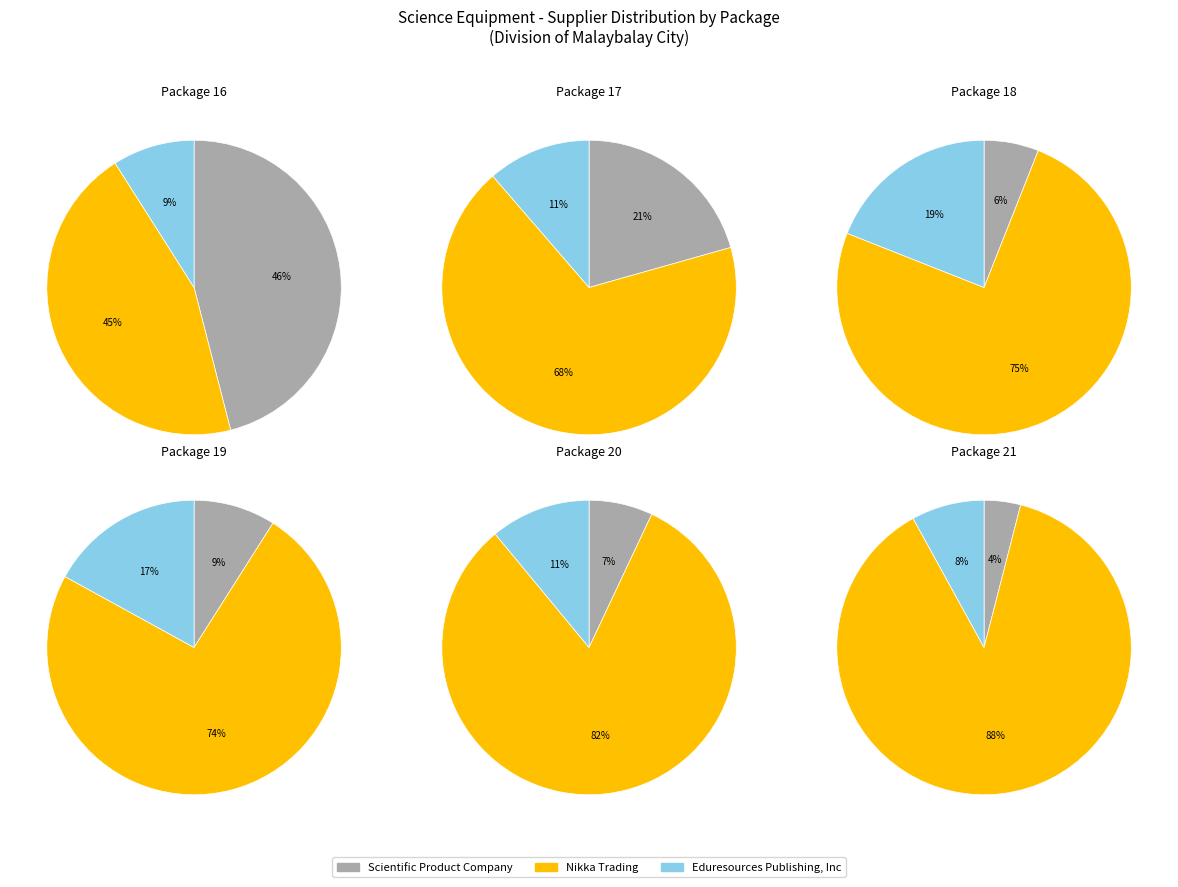

Which category has the smallest portion of the pie?

Eduresources Publishing, Inc